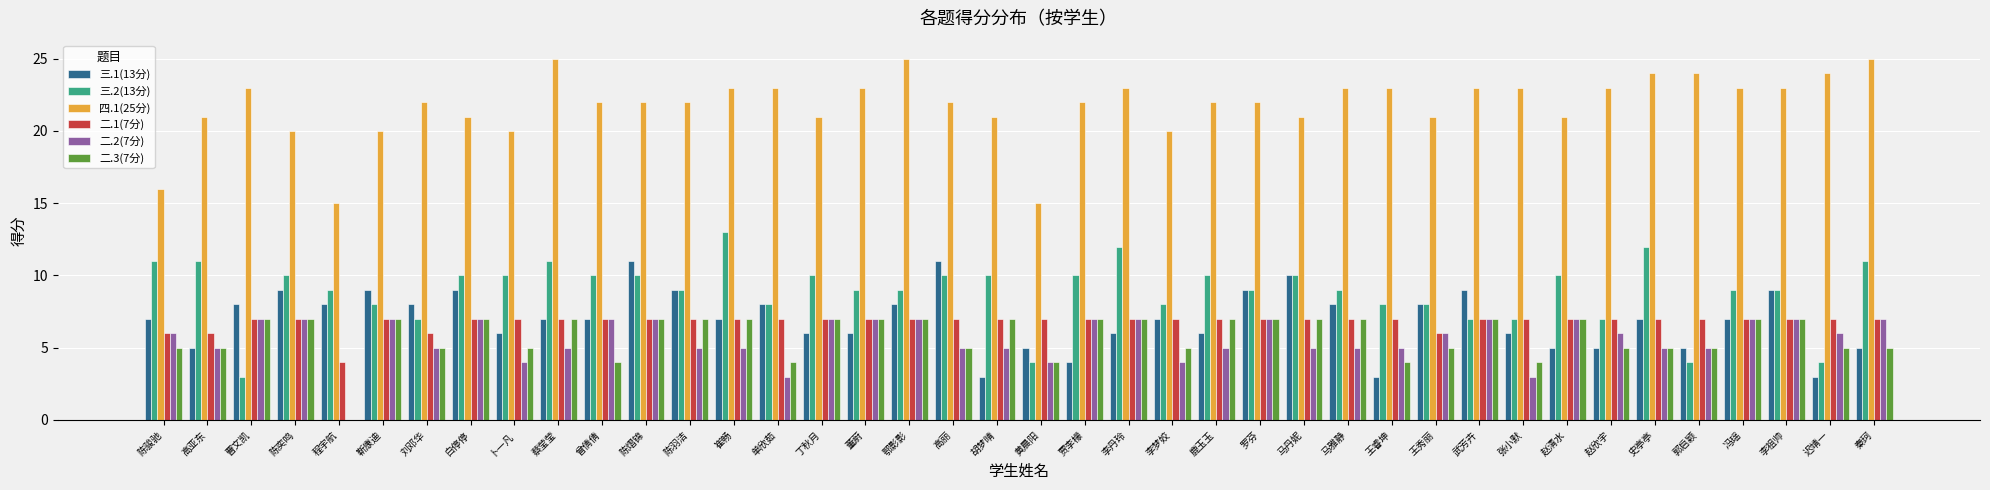

Read the 三.1(13分) value at 李梦姣.

7